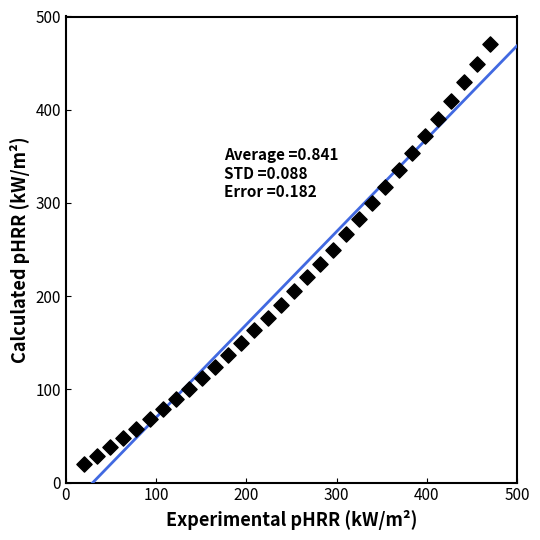

What is the range of X values (max minus min)?

450.0